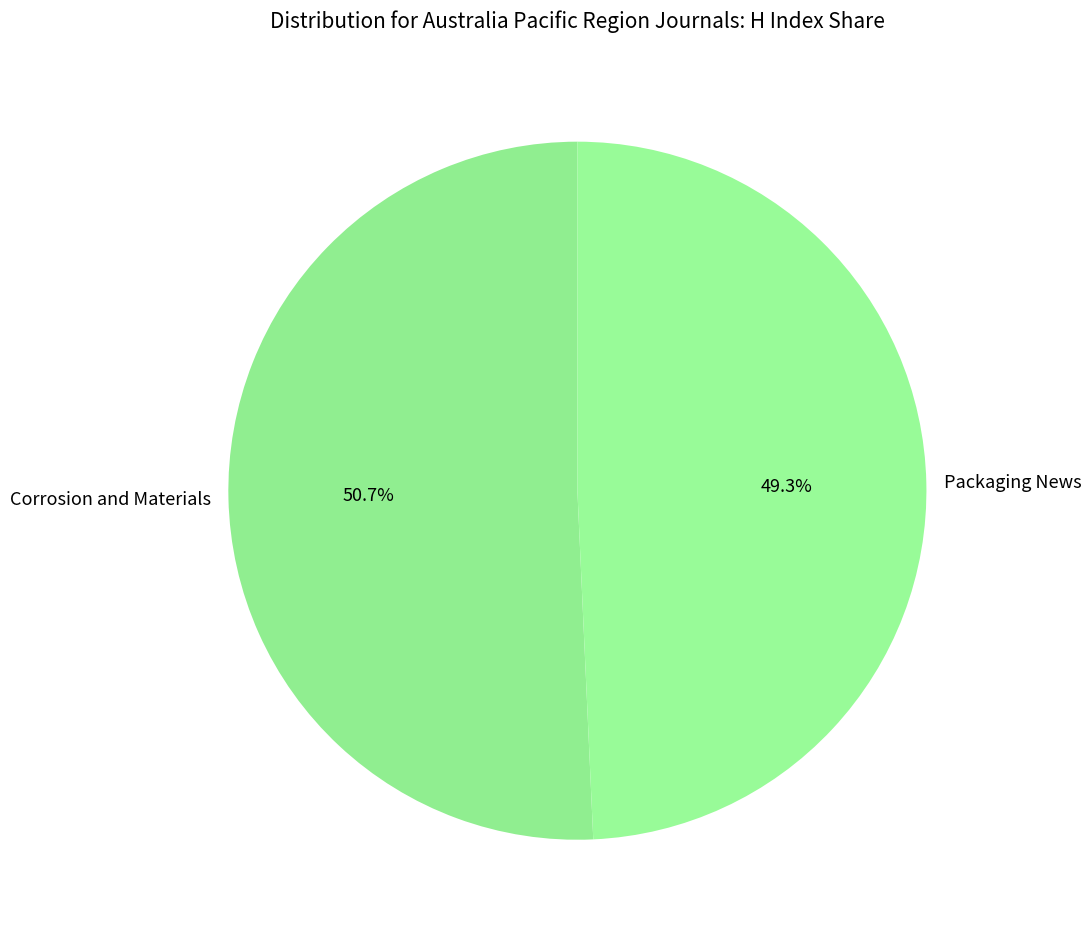

Rank the categories by value from lowest to highest.

Packaging News, Corrosion and Materials